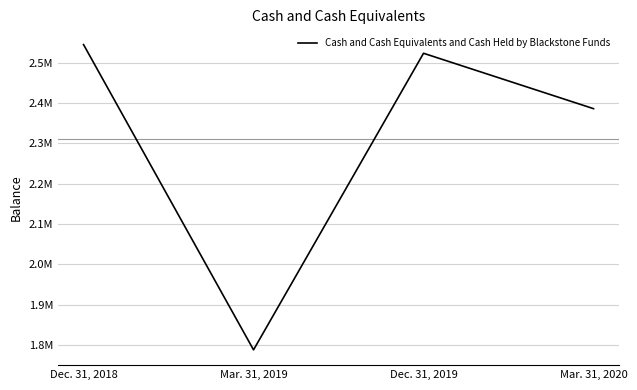

Is it true that the value at Dec. 31, 2019 is 3696744?

False